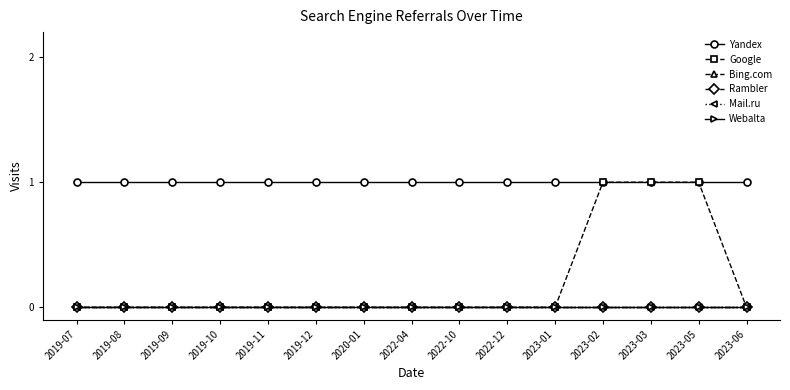

True or false: Rambler and Webalta intersect in this chart.

False